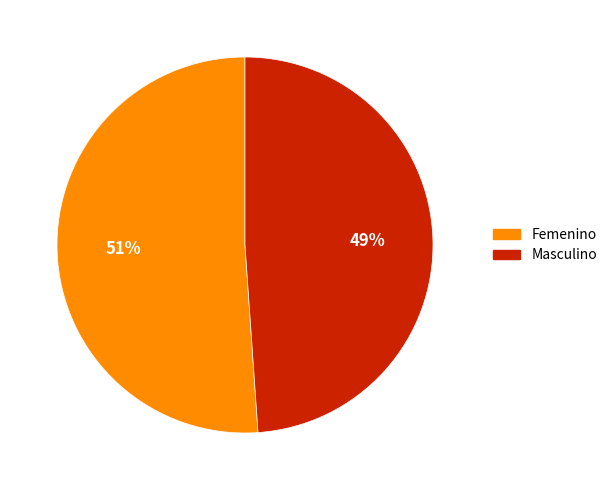

True or false: Masculino accounts for 63% of the total.

False